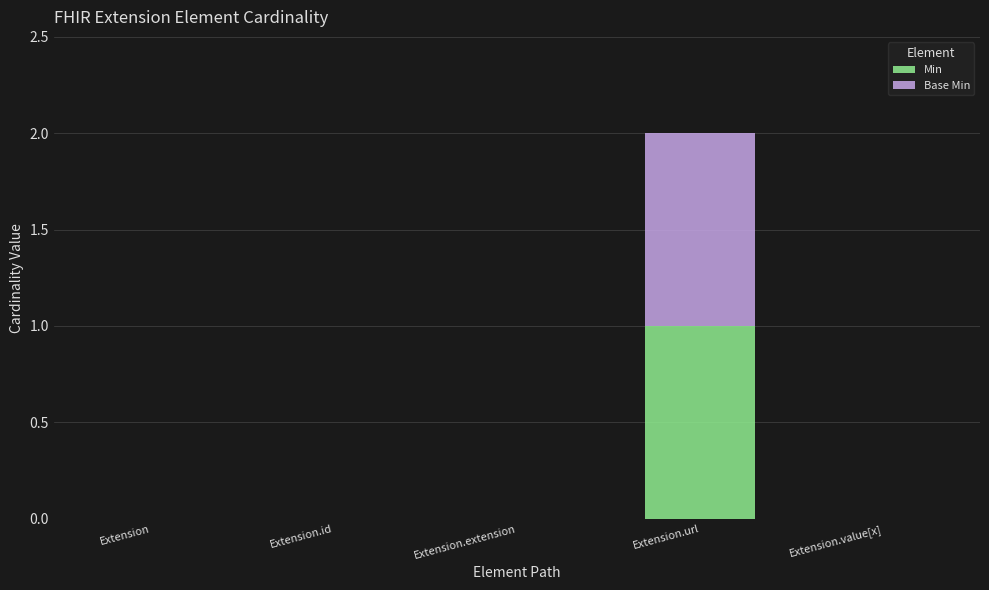

Which category has the highest value in the Min series?

Extension.url